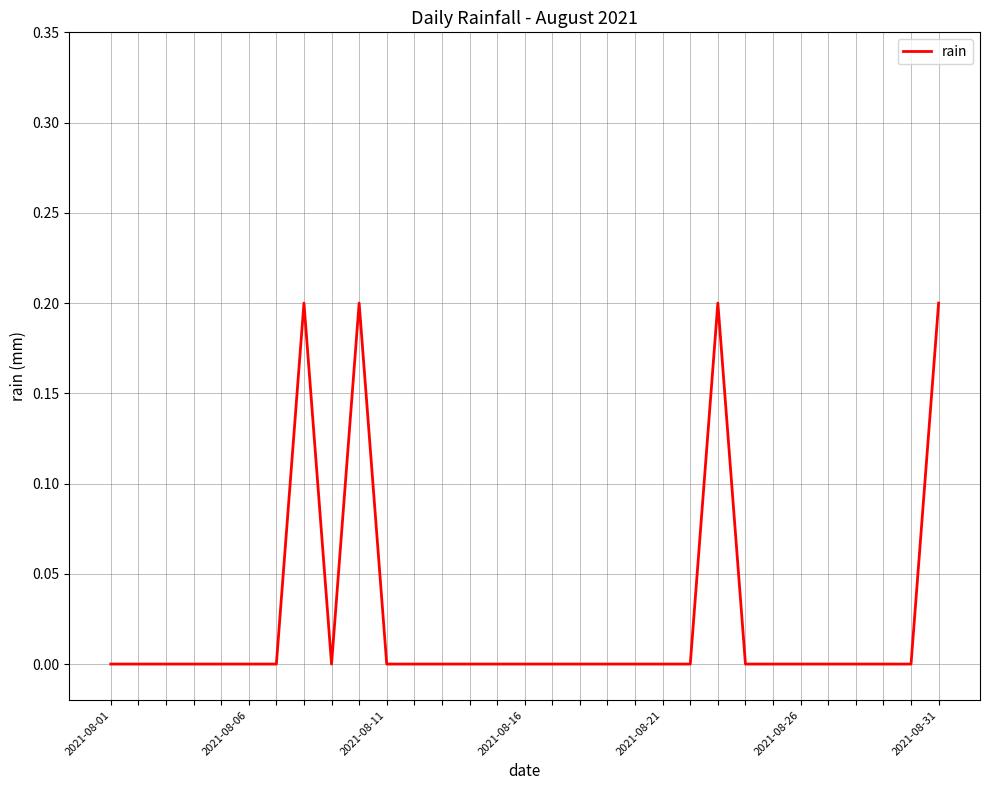

What is the maximum value shown in the chart?

0.2